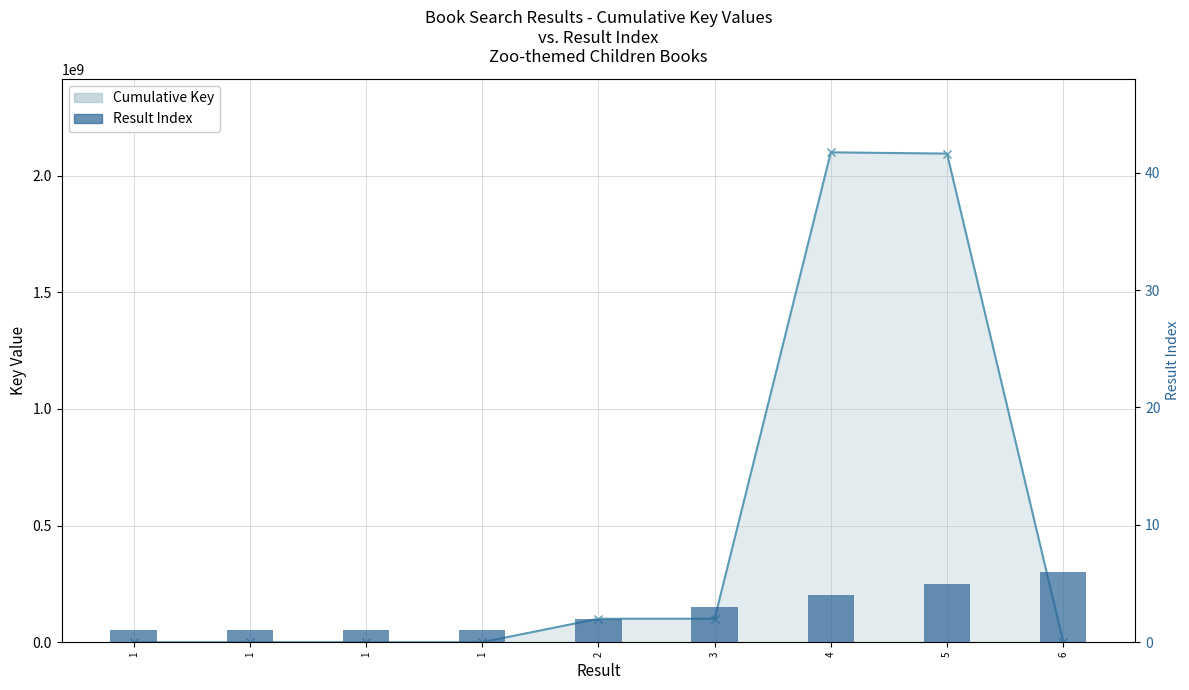

What is the sum of the Cumulative Key values at 3 and 6?

102505953